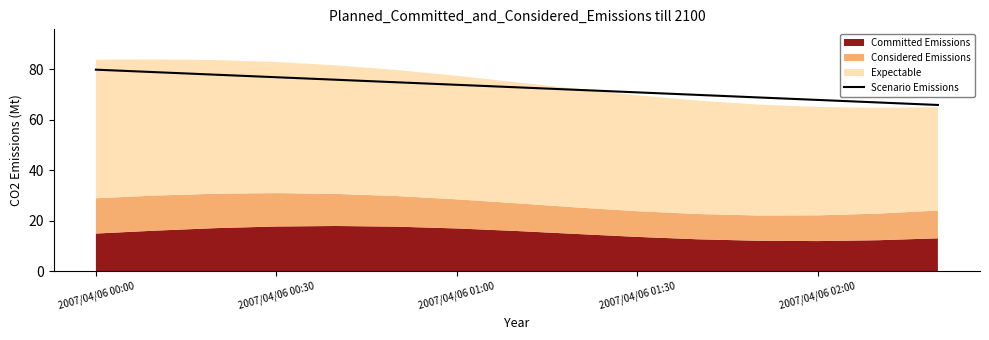

True or false: Scenario Emissions has a value of 140.1 at 2007/04/06 00:00.

False